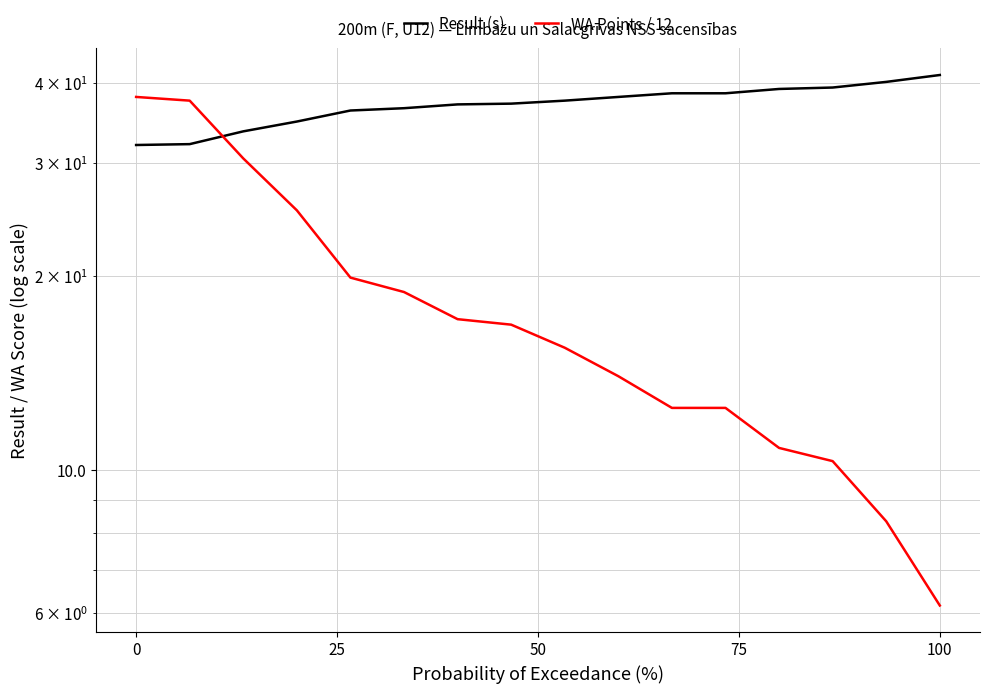

Rank the series by their average value, from highest to lowest.

Result (s), WA Points / 12